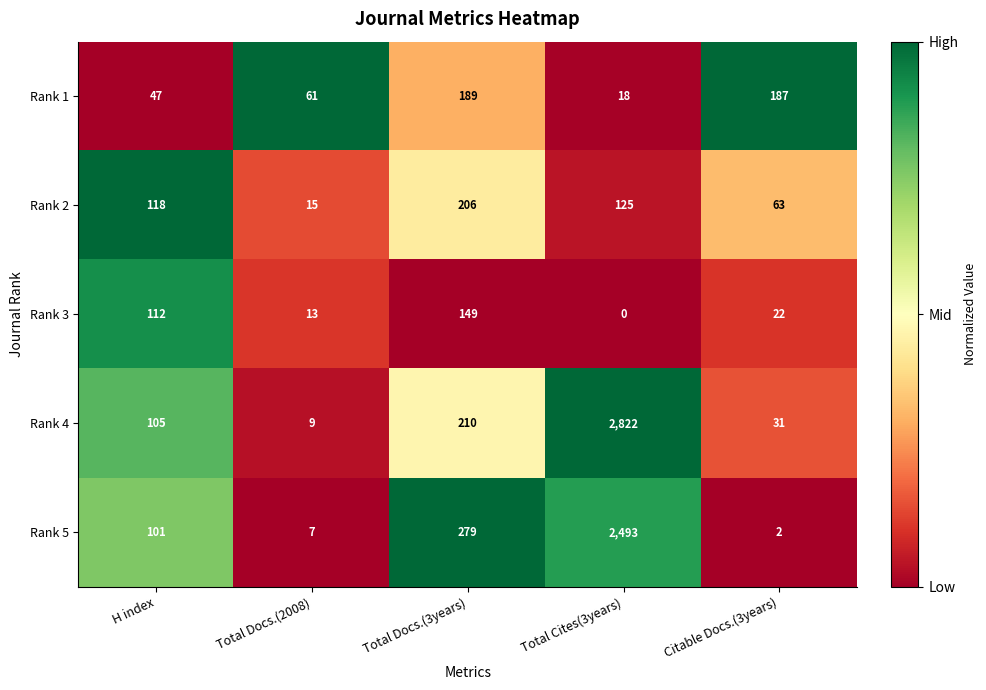

List the series in order of their peak value, highest first.

Rank 4, Rank 5, Rank 2, Rank 1, Rank 3